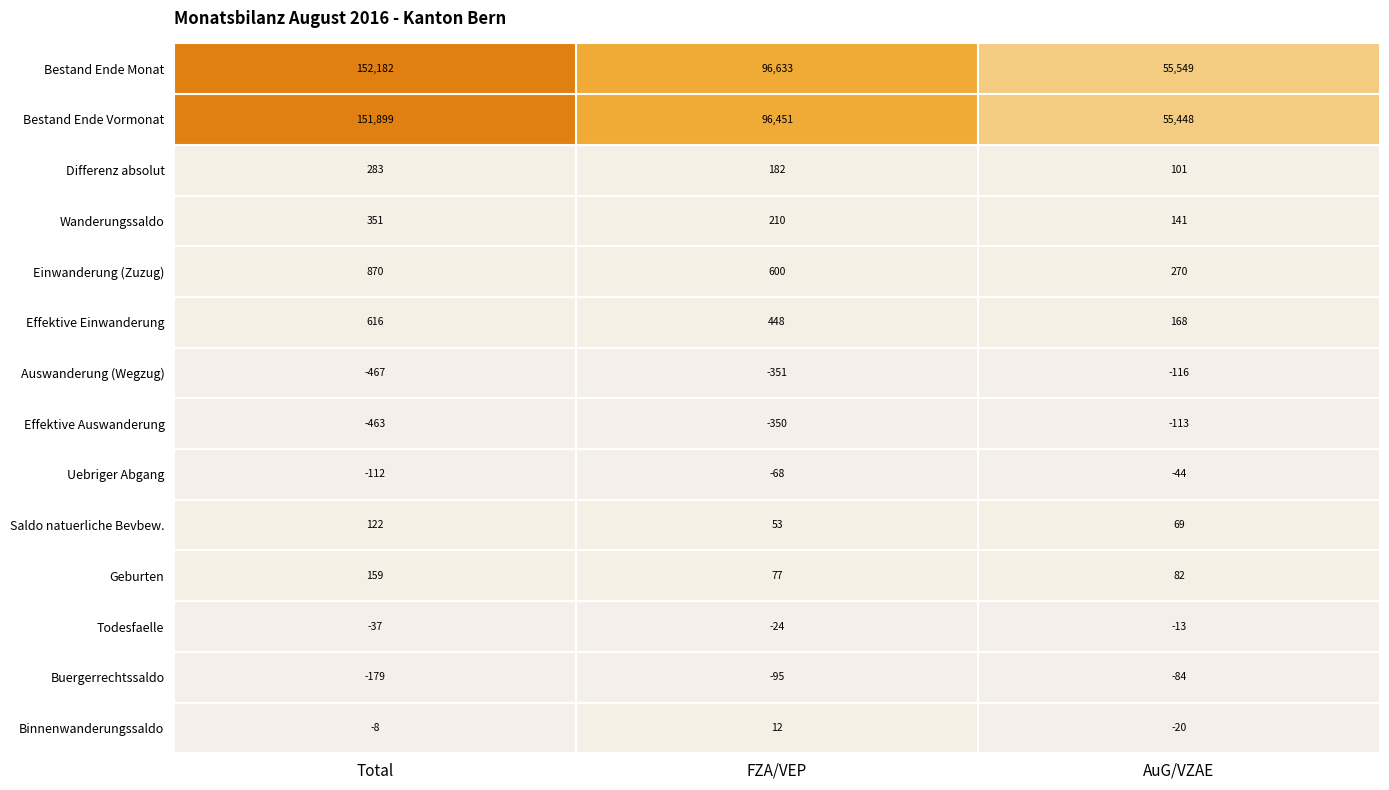

Where is Effektive Einwanderung nearest to the value 392?

FZA/VEP